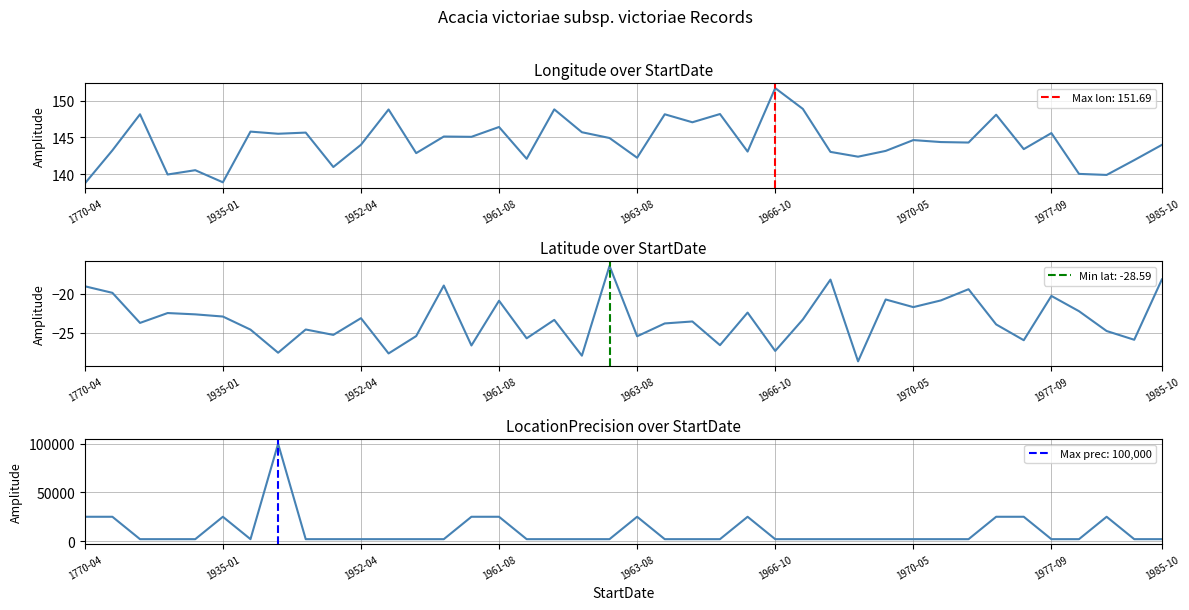

Rank the series at 1963-08 from highest to lowest value.

LocationPrecision over StartDate, Longitude over StartDate, Latitude over StartDate